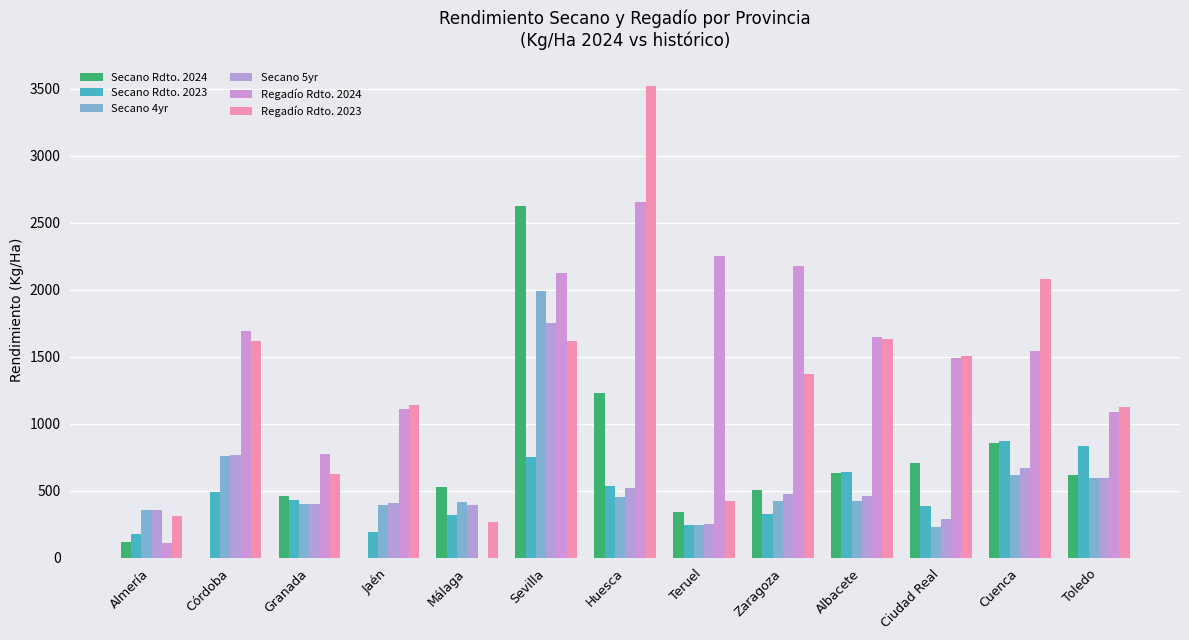

How many data points does each series have?

13